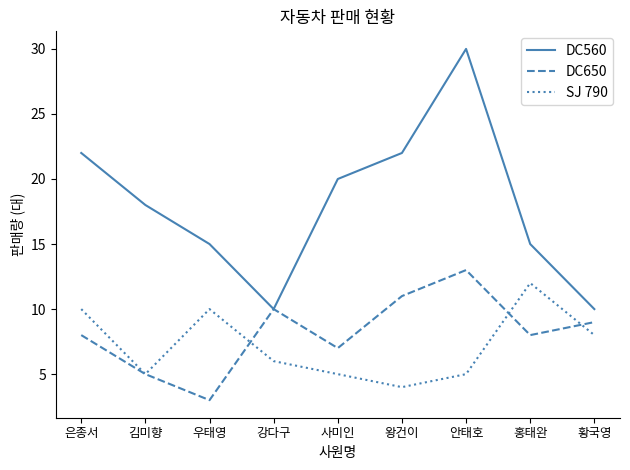

What is the average value of the SJ 790 series?

7